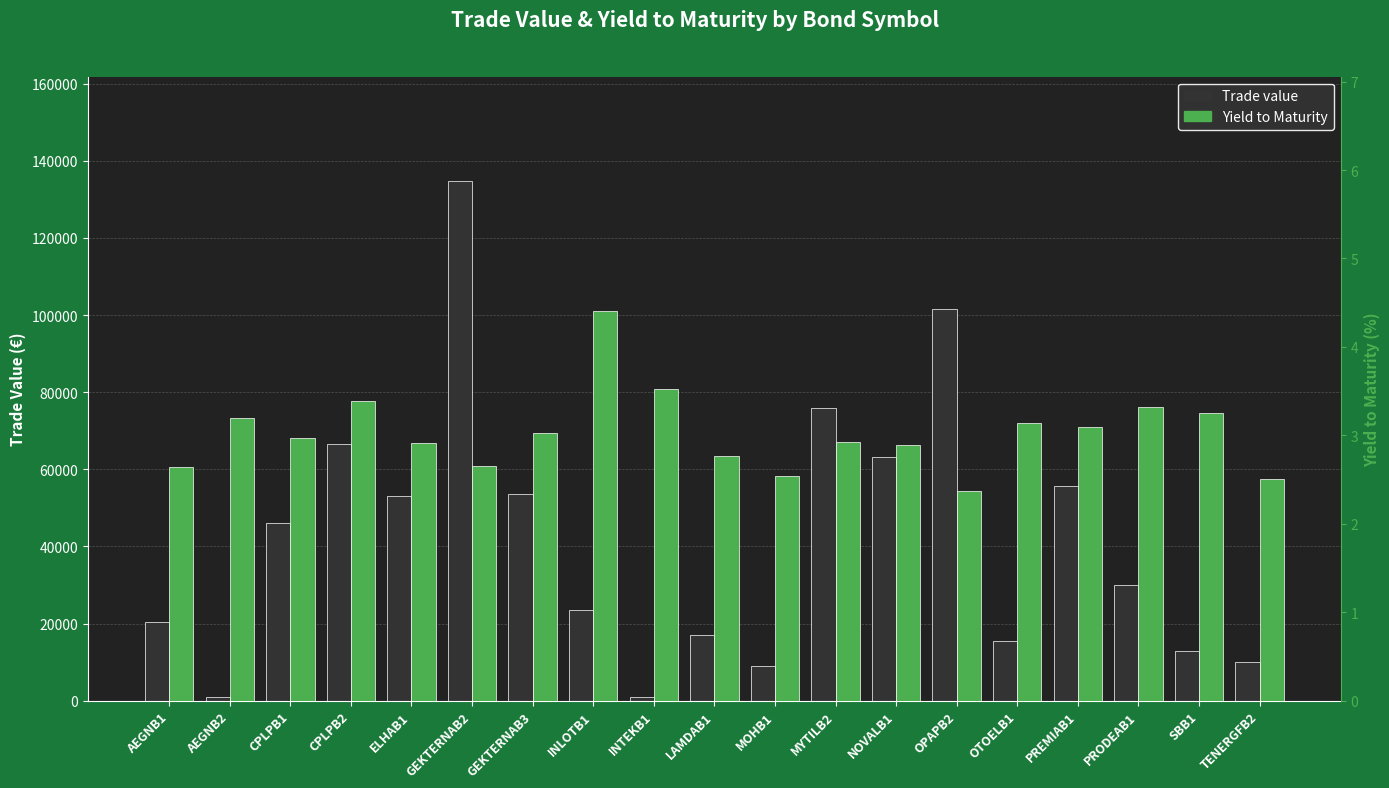

List the series in order of their overall mean, lowest first.

Yield to Maturity, Trade value